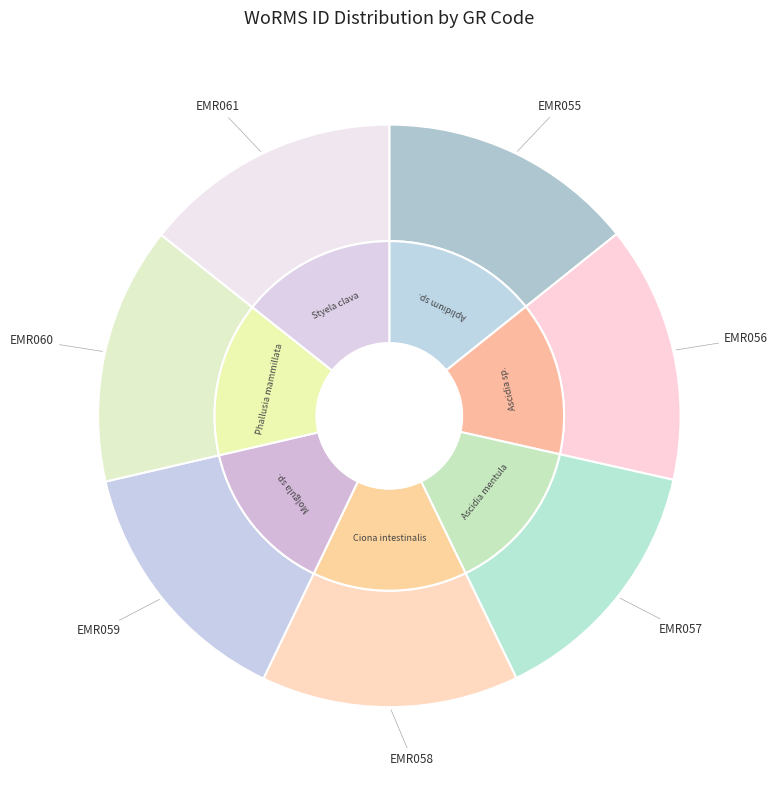

True or false: EMR055 accounts for 8% of the total.

False